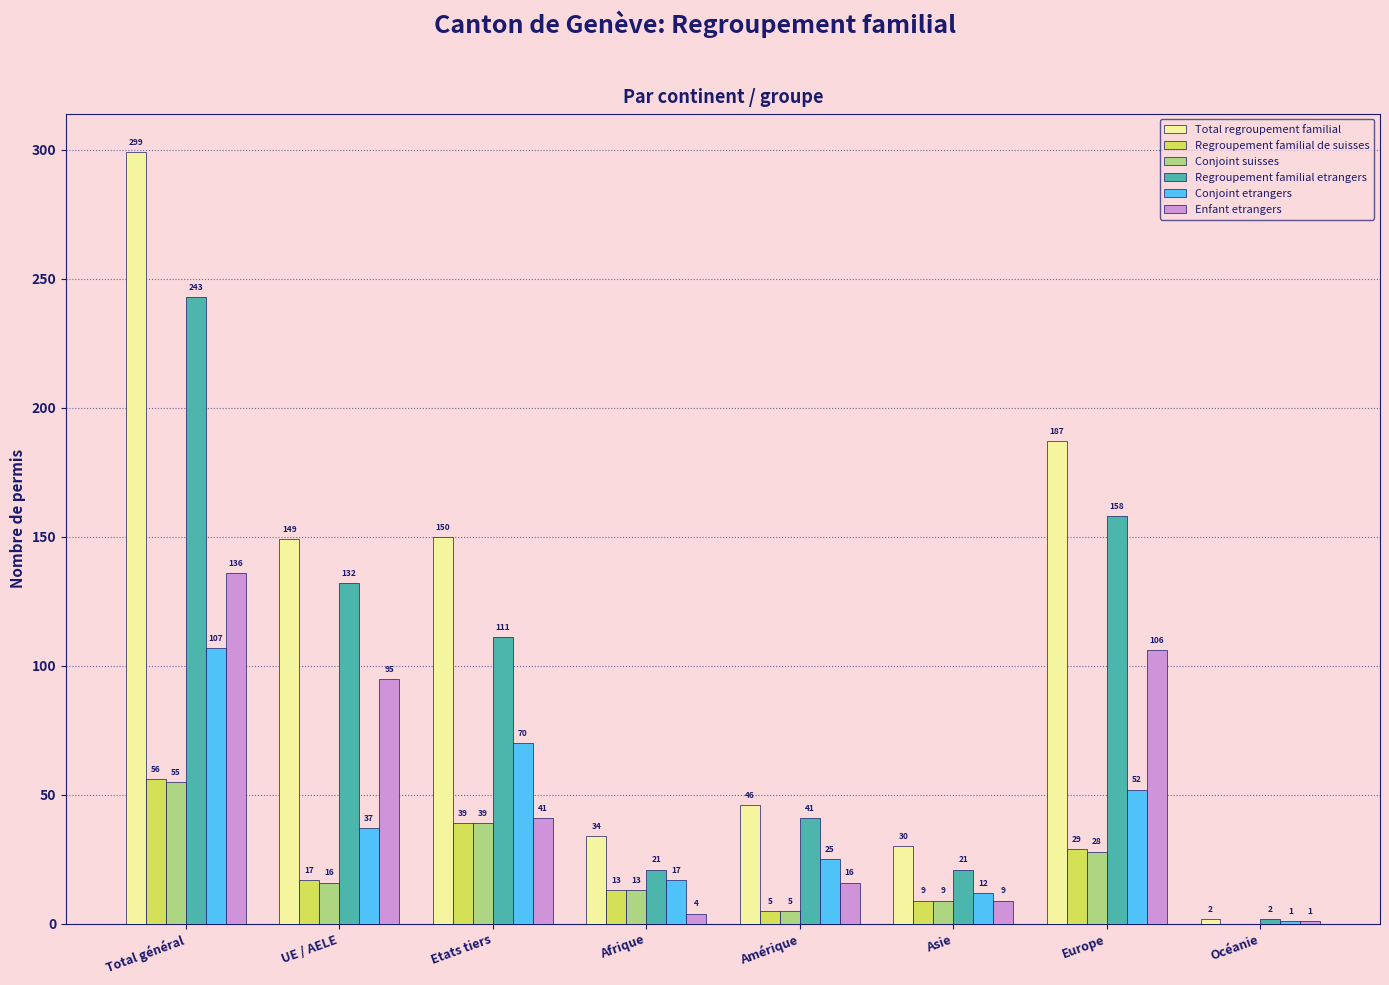

What is the total value across all series at UE / AELE?

446